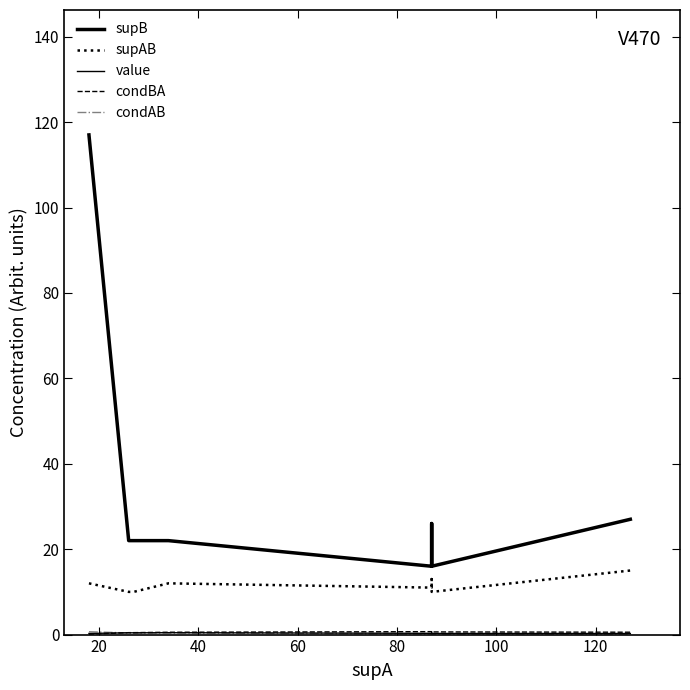

What is the maximum value shown in the chart?

117.0